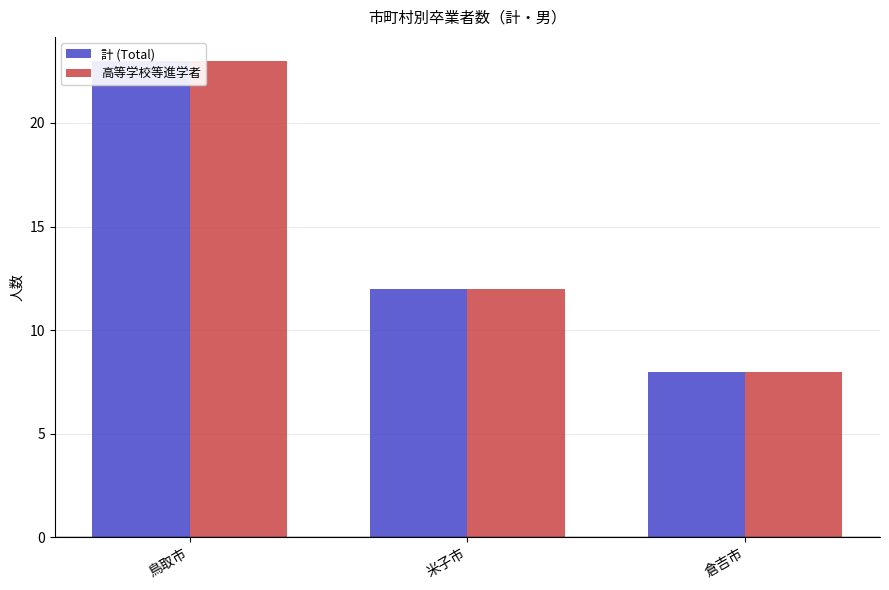

At which label does 高等学校等進学者 reach its minimum?

倉吉市